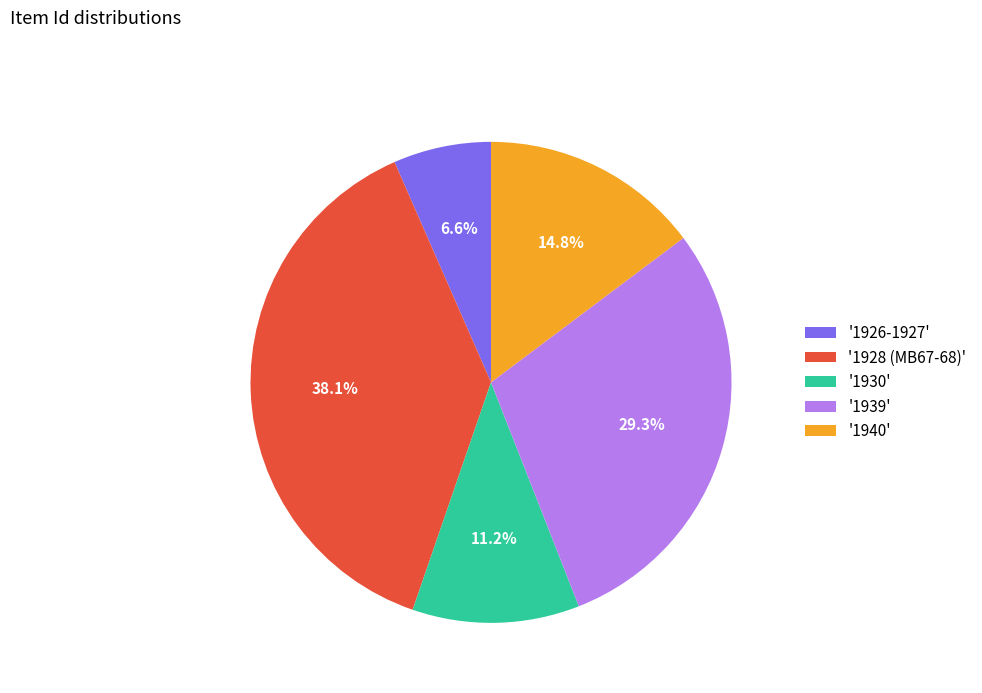

Is the sum of '1939' and '1928 (MB67-68)' greater than half?

Yes